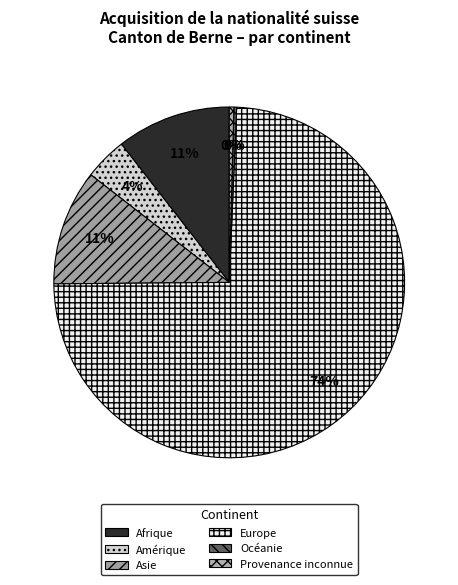

Which category has the biggest portion of the pie?

Europe